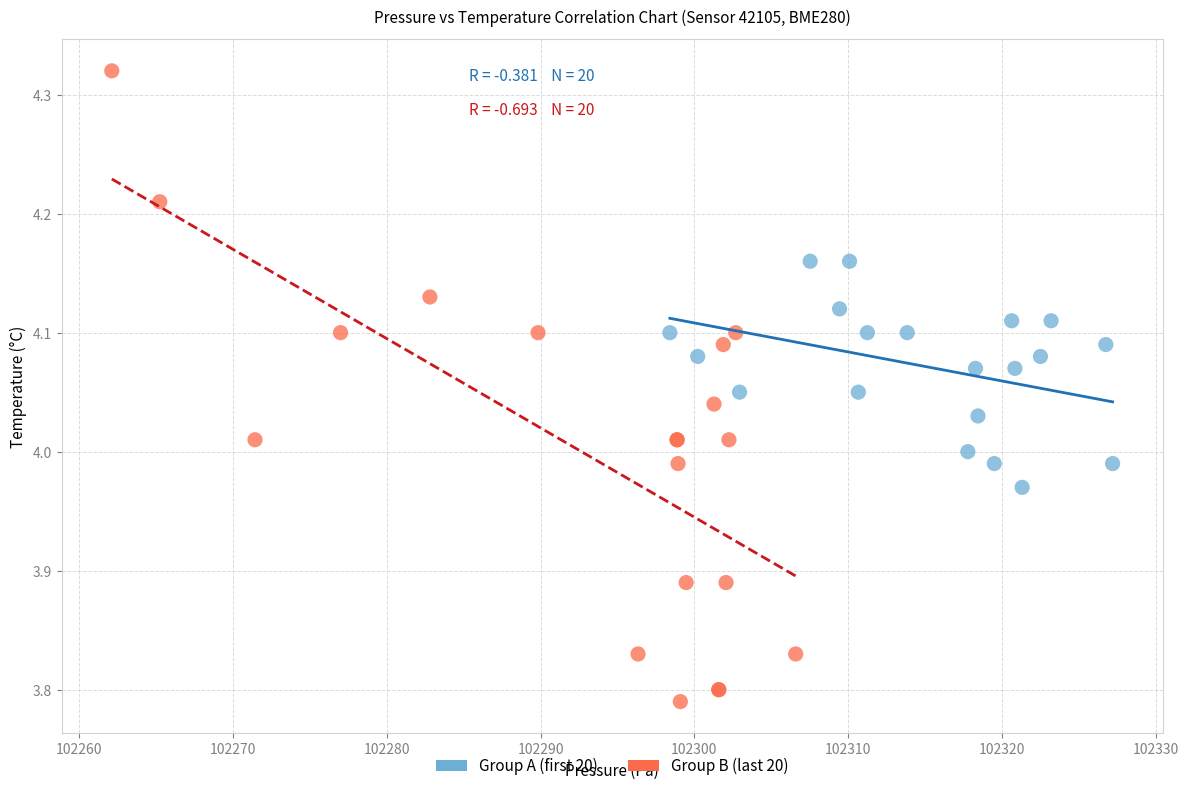

Which series reaches the maximum Y coordinate?

Group B (last 20)